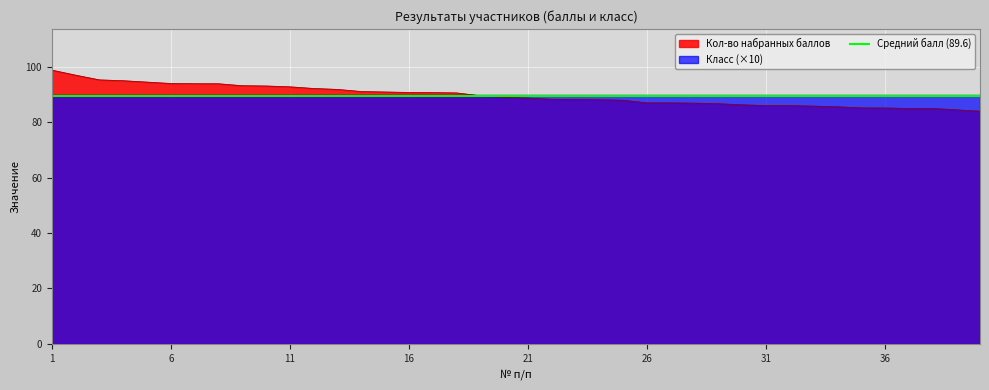

Which category has the highest value across all series?

1